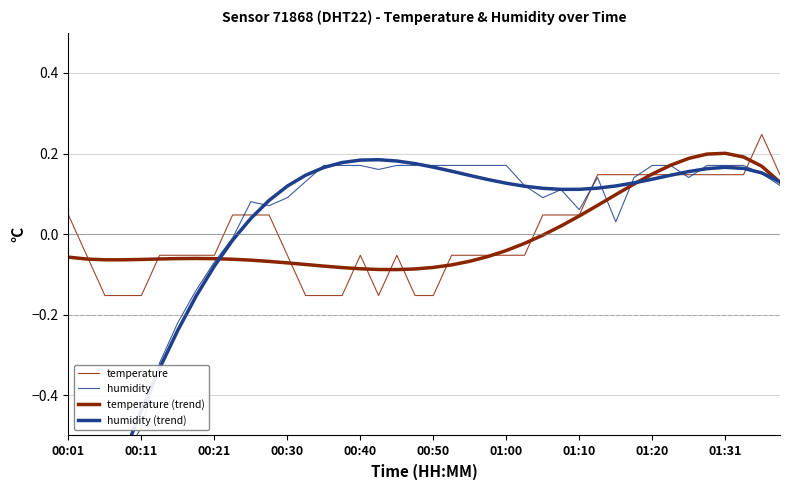

The humidity (trend) series shows 0.0 at 00:50. True or false?

False